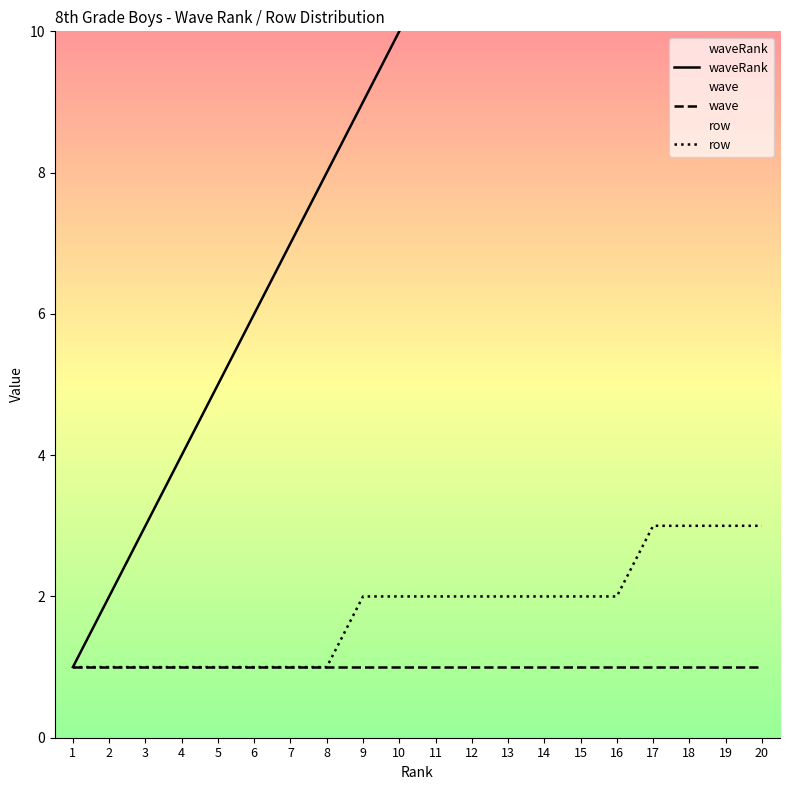

Is this an area chart (filled region under the line)?

No